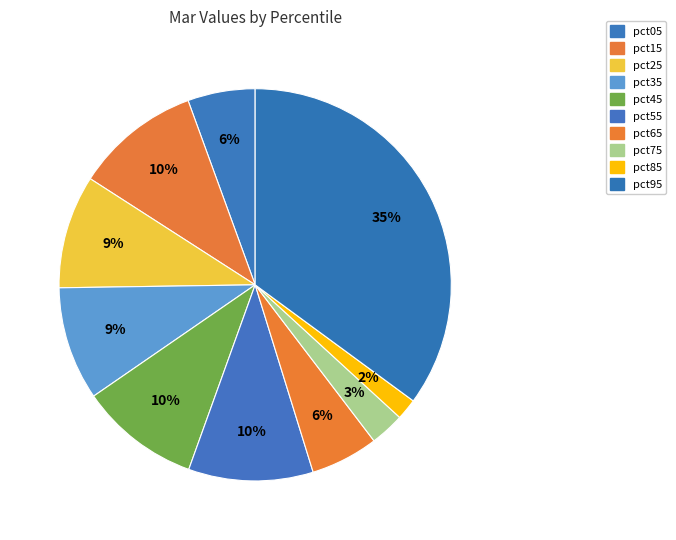

To the nearest percent, what is the average slice percentage?

10%